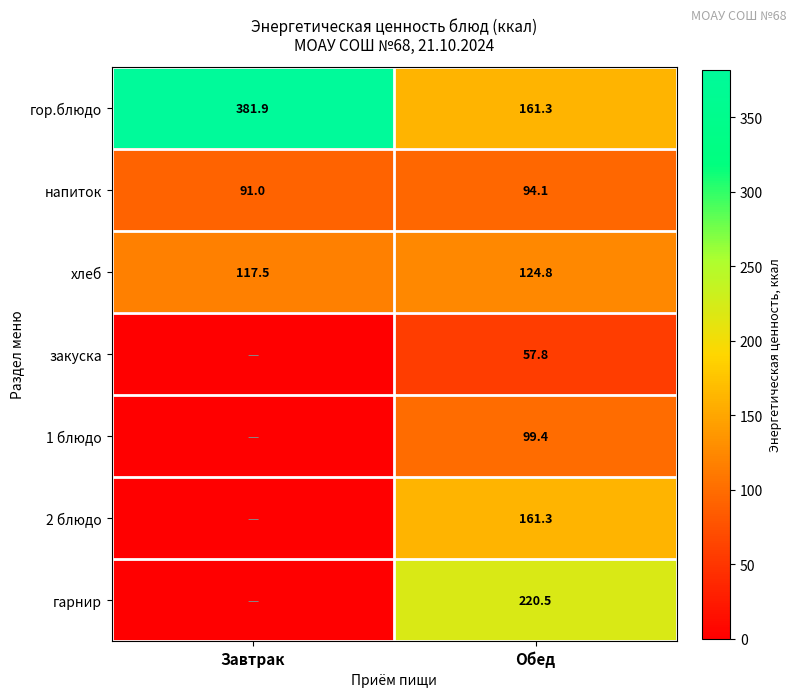

Is the value of гор.блюдо at Завтрак greater than the value of хлеб at Обед?

Yes